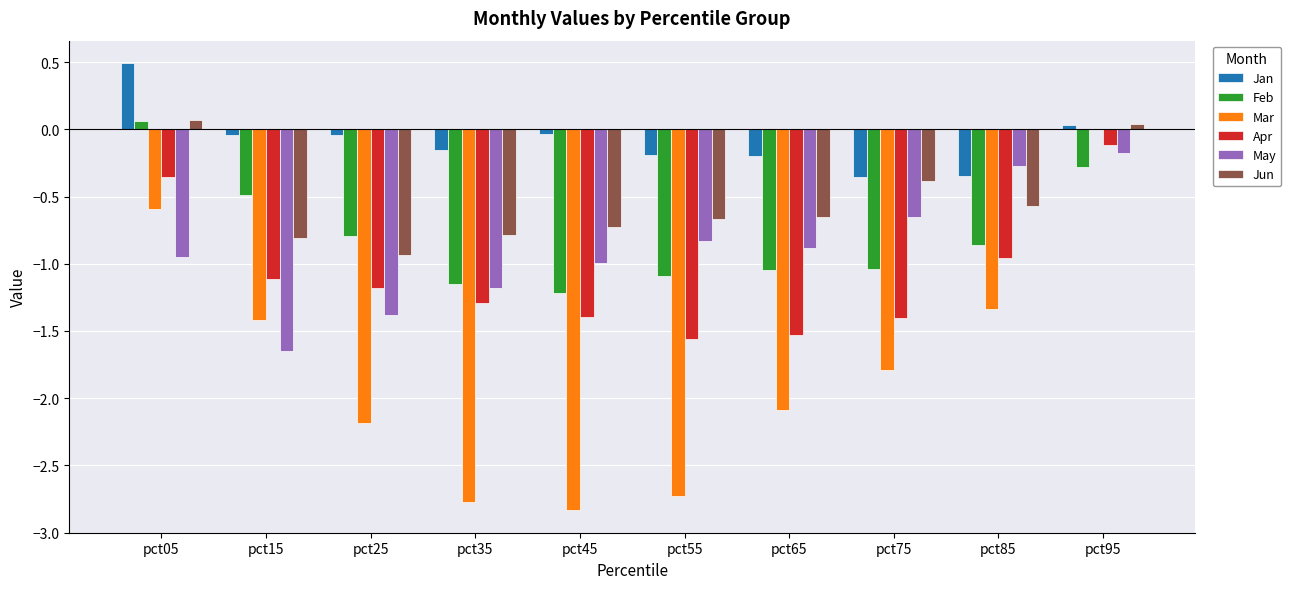

Which category has the highest value in the Jan series?

pct05